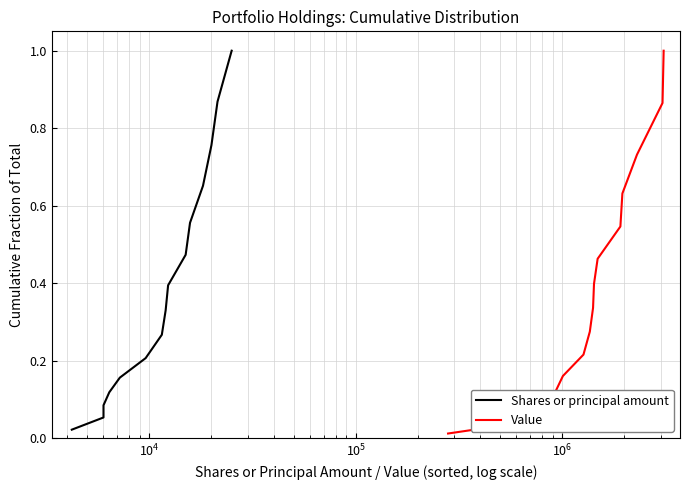

True or false: Value has more than 2 points higher than both neighbors.

False